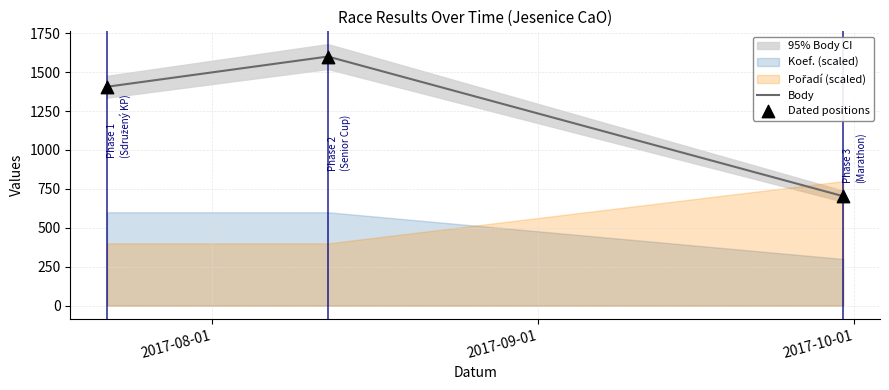

At which category is the sum across all series the highest?

2017-08-12